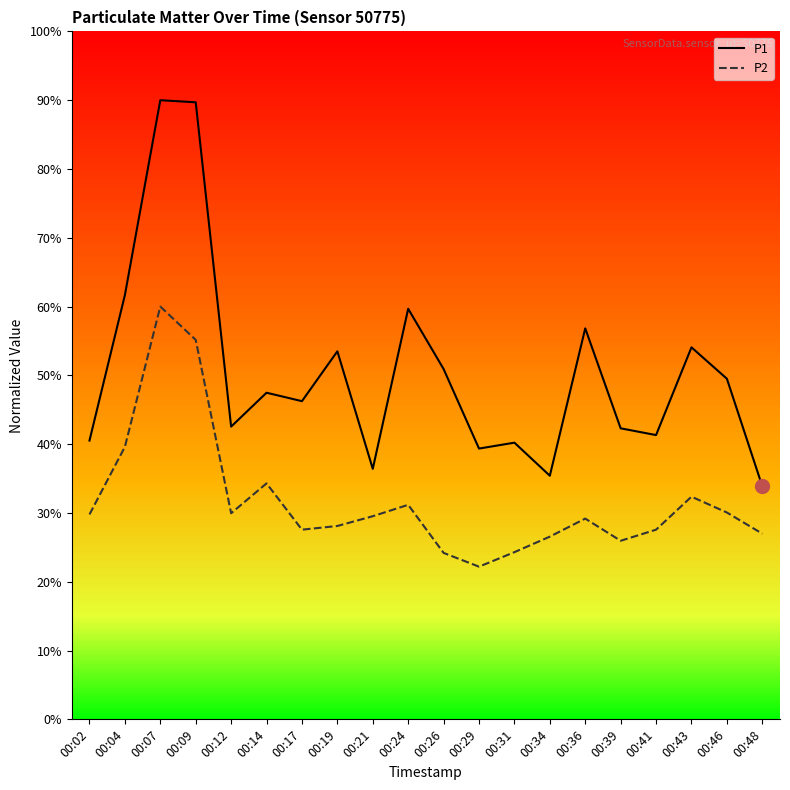

Is this an area chart (filled region under the line)?

No